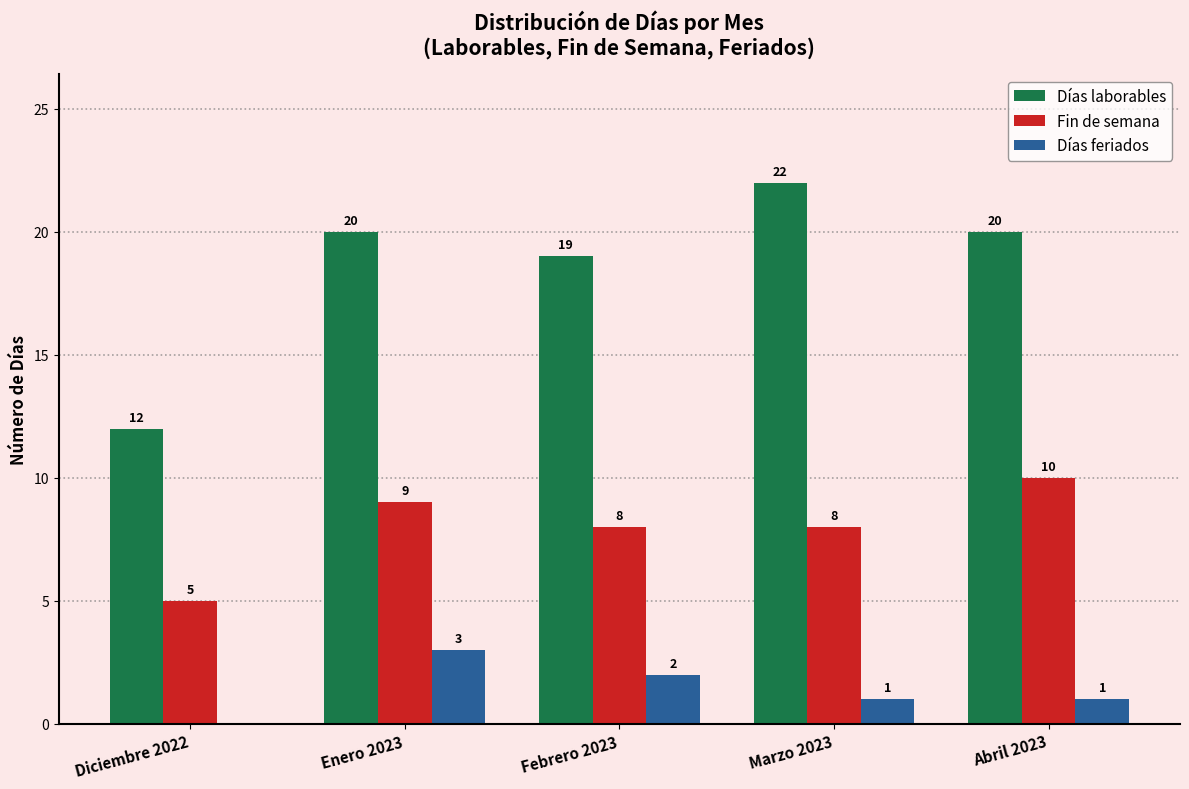

Which series has the largest range (max minus min)?

Días laborables